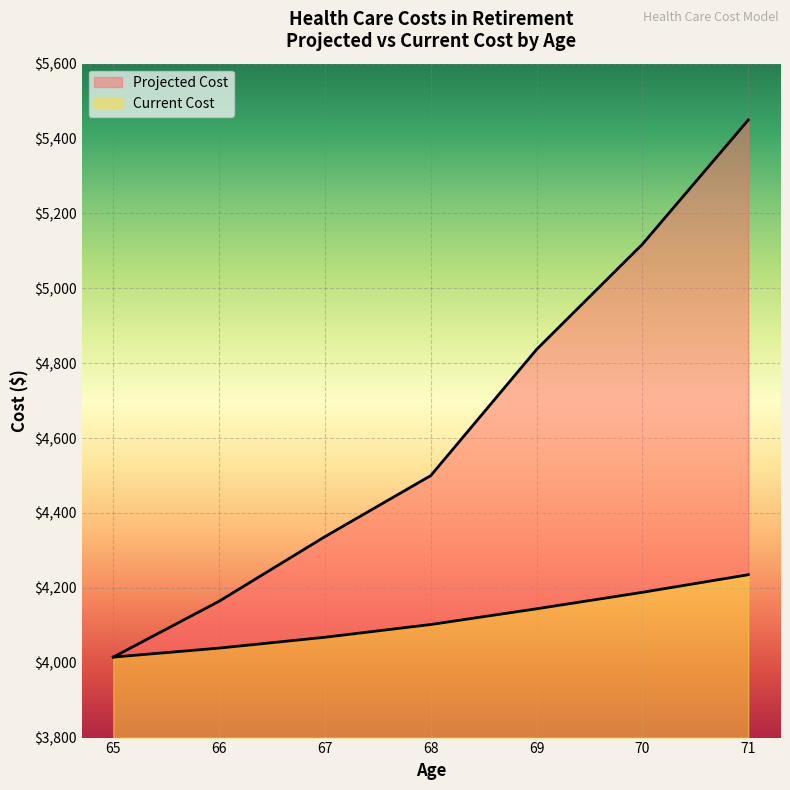

List the labels in order of Current Cost value, smallest first.

65, 66, 67, 68, 69, 70, 71